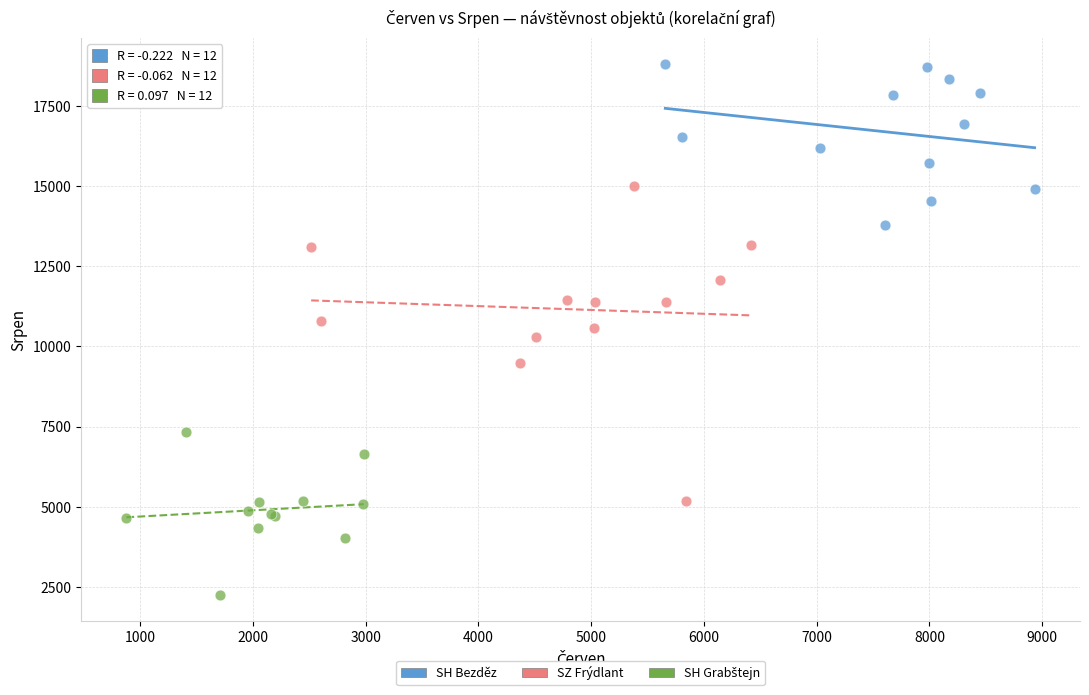

Which series contains the highest Y value?

SH Bezděz